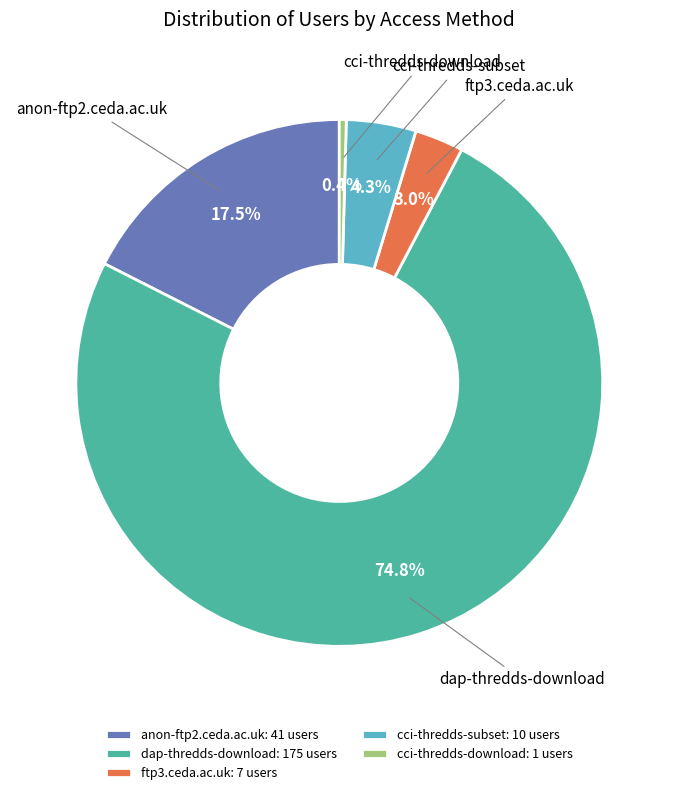

To the nearest percent, what is the difference between the largest and smallest slice percentages?

74%